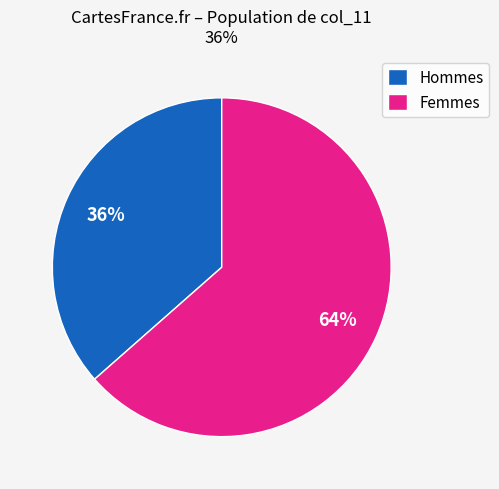

Rank the categories by value from lowest to highest.

Hommes, Femmes